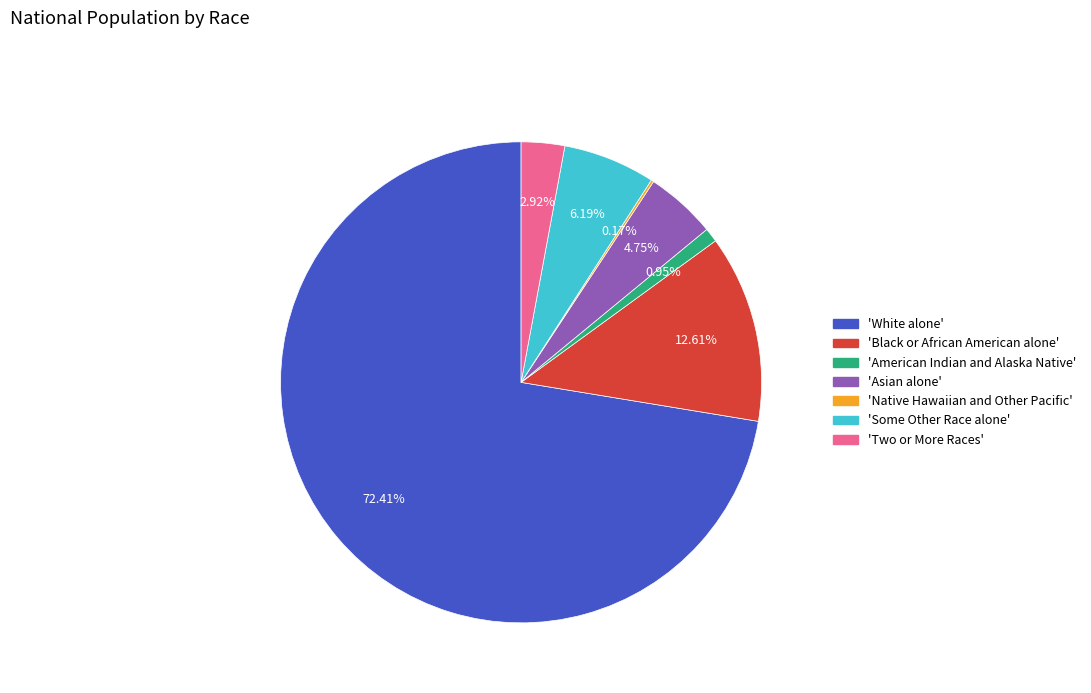

Does any single category account for the majority?

Yes